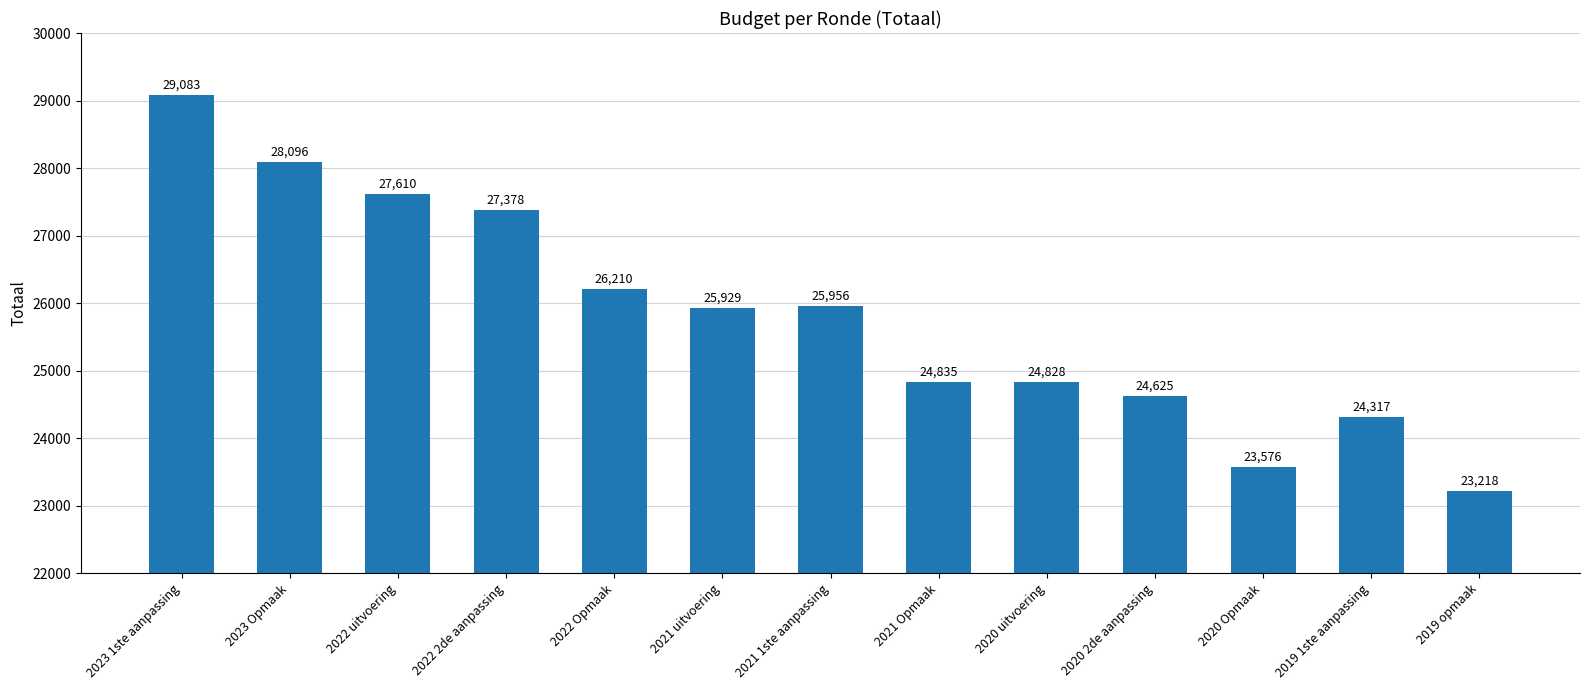

Reading left to right, list all the values displayed in this chart.

2023 1ste aanpassing=29083	2023 Opmaak=28096	2022 uitvoering=27610	2022 2de aanpassing=27378	2022 Opmaak=26210	2021 uitvoering=25929	2021 1ste aanpassing=25956	2021 Opmaak=24835	2020 uitvoering=24828	2020 2de aanpassing=24625	2020 Opmaak=23576	2019 1ste aanpassing=24317	2019 opmaak=23218